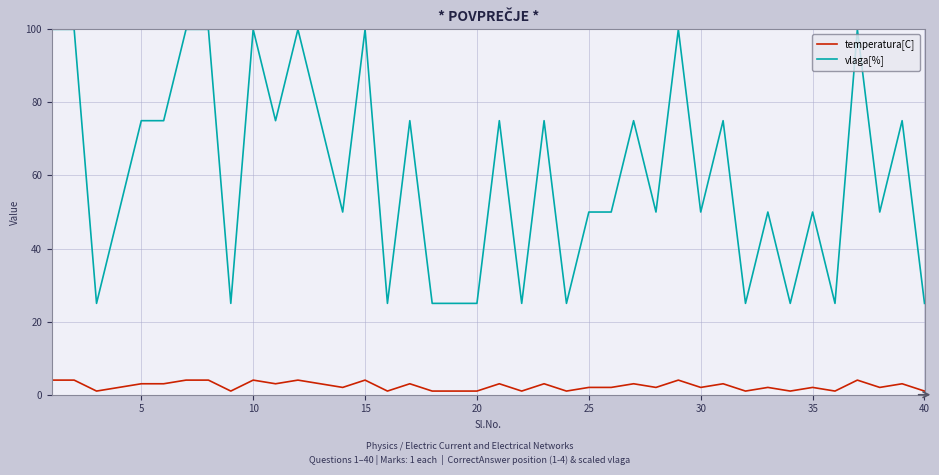

What is the minimum value for vlaga[%]?

25